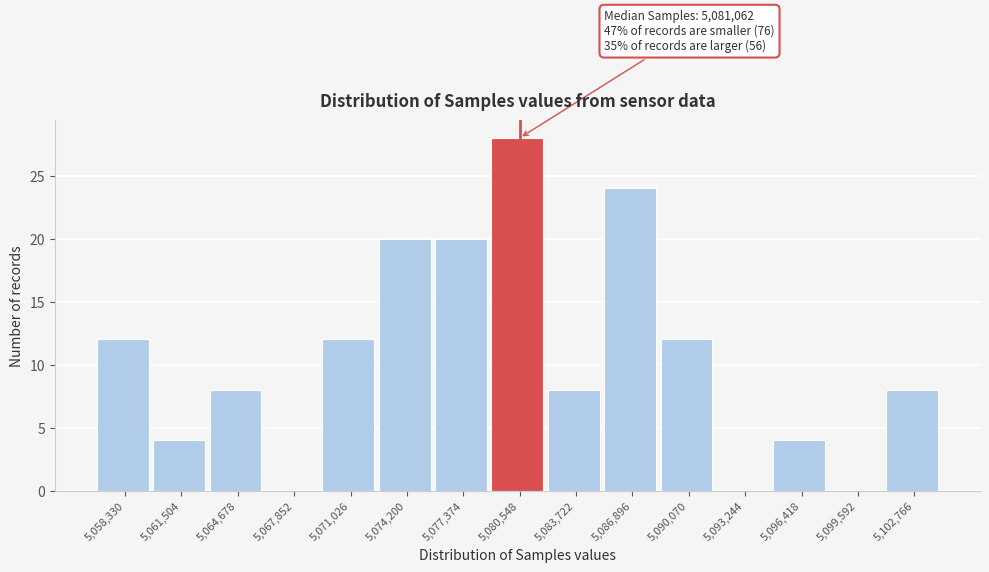

Reading right to left, list all the values displayed in this chart.

5,102,766=8	5,099,592=0	5,096,418=4	5,093,244=0	5,090,070=12	5,086,896=24	5,083,722=8	5,080,548=28	5,077,374=20	5,074,200=20	5,071,026=12	5,067,852=0	5,064,678=8	5,061,504=4	5,058,330=12